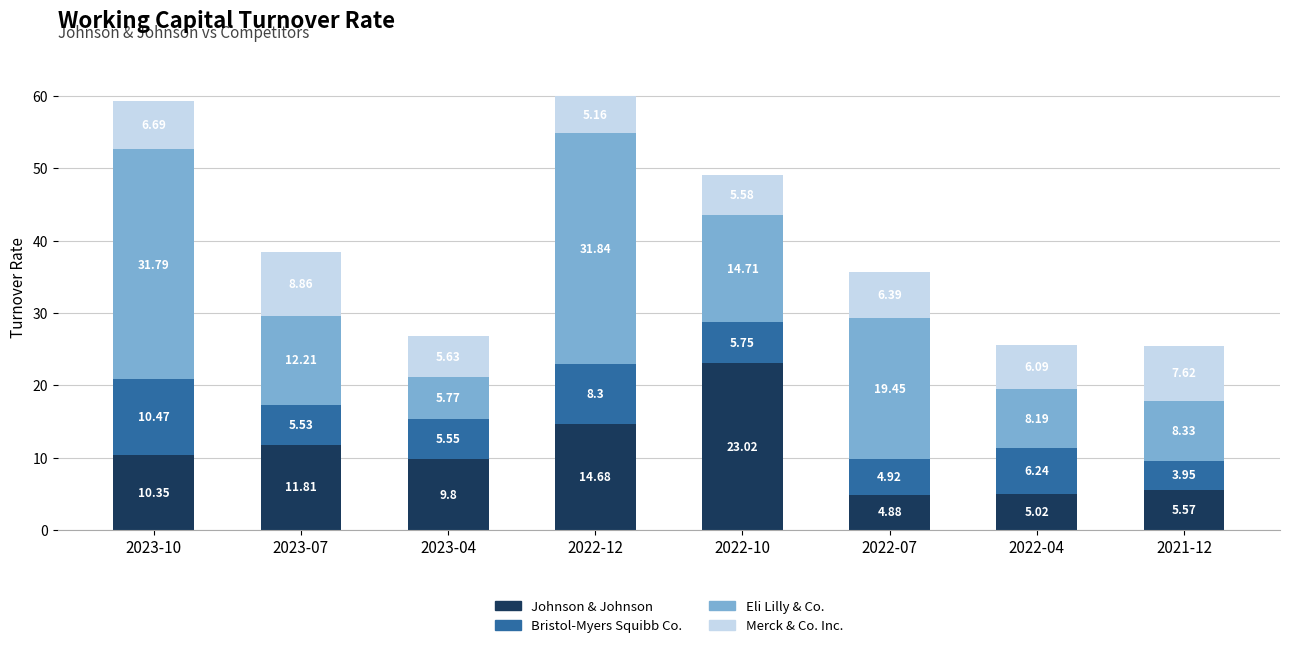

At which category is the sum across all series the highest?

2022-12